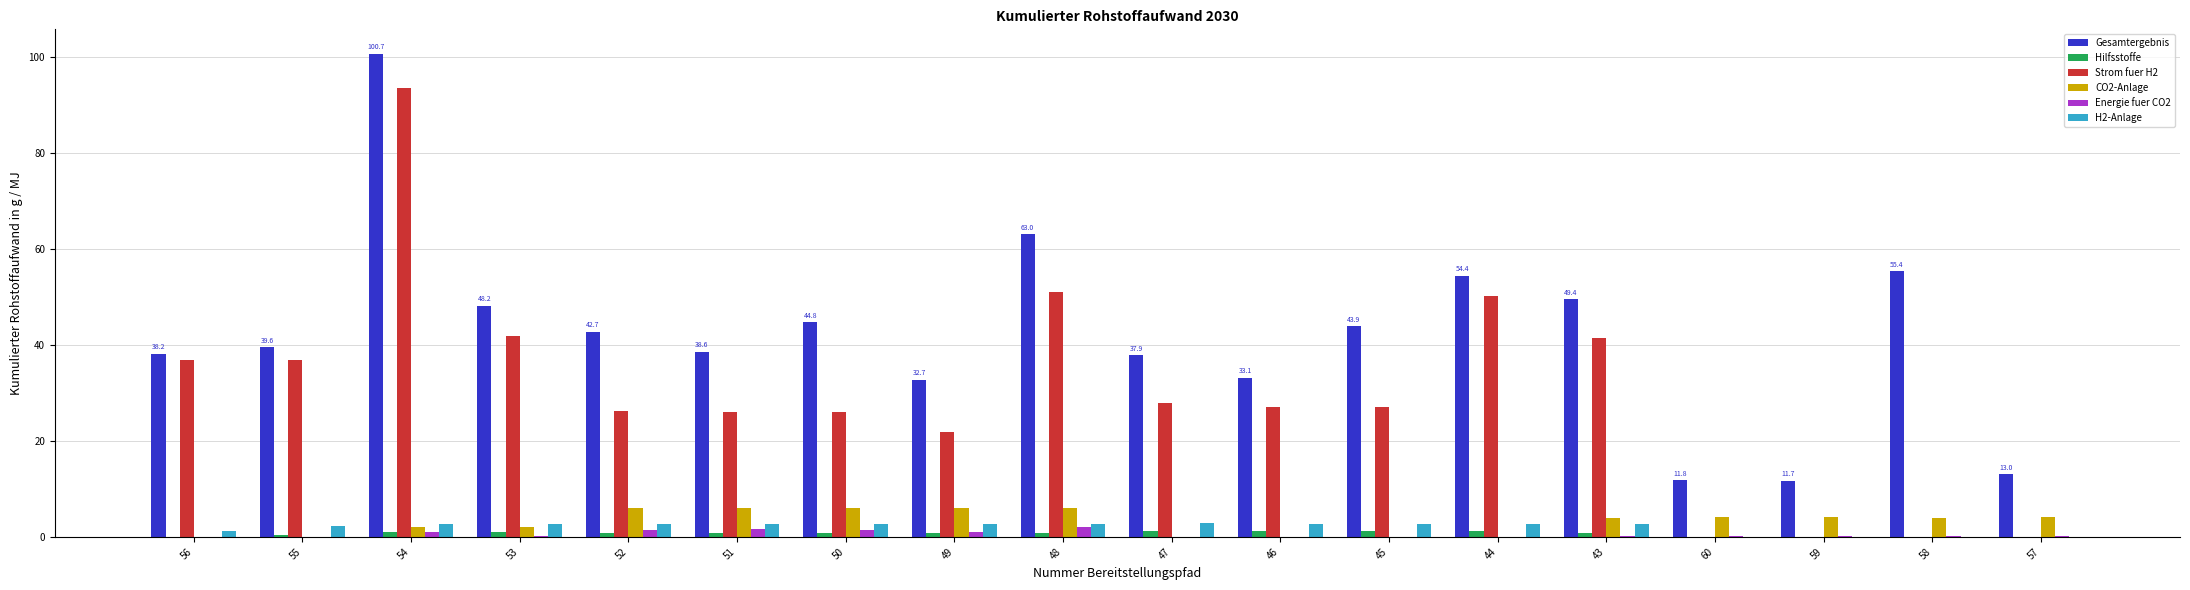

True or false: Energie fuer CO2 has a value of 0.0 at 44.

True